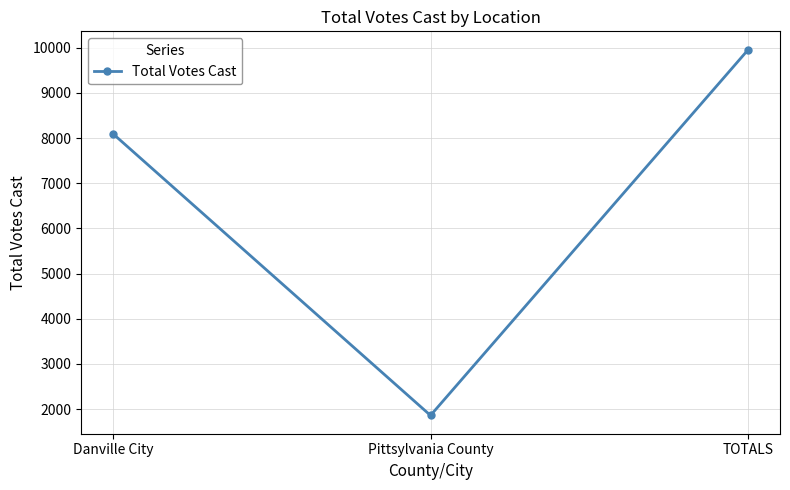

List the labels in order of value, smallest first.

Pittsylvania County, Danville City, TOTALS